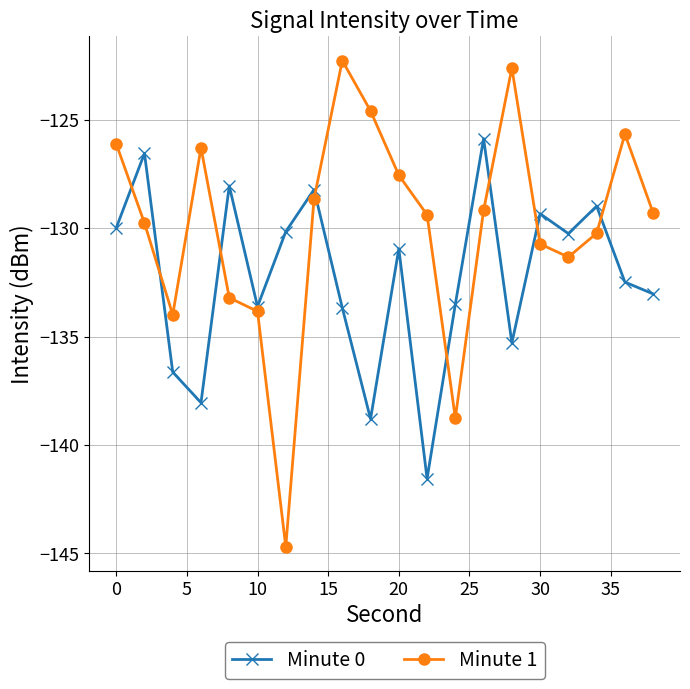

Which series has the widest spread of values?

Minute 1